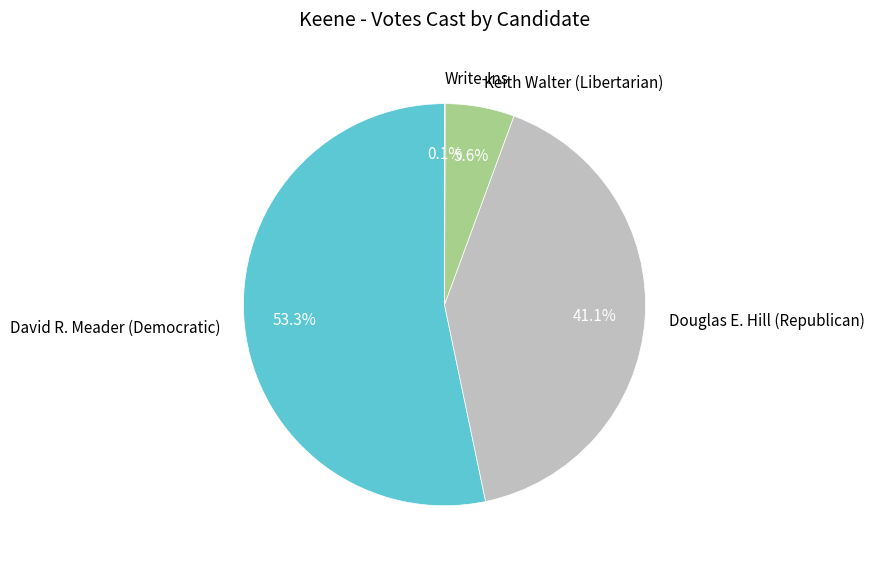

To the nearest percent, what is the difference between the Douglas E. Hill (Republican) and David R. Meader (Democratic) slice percentages?

12%